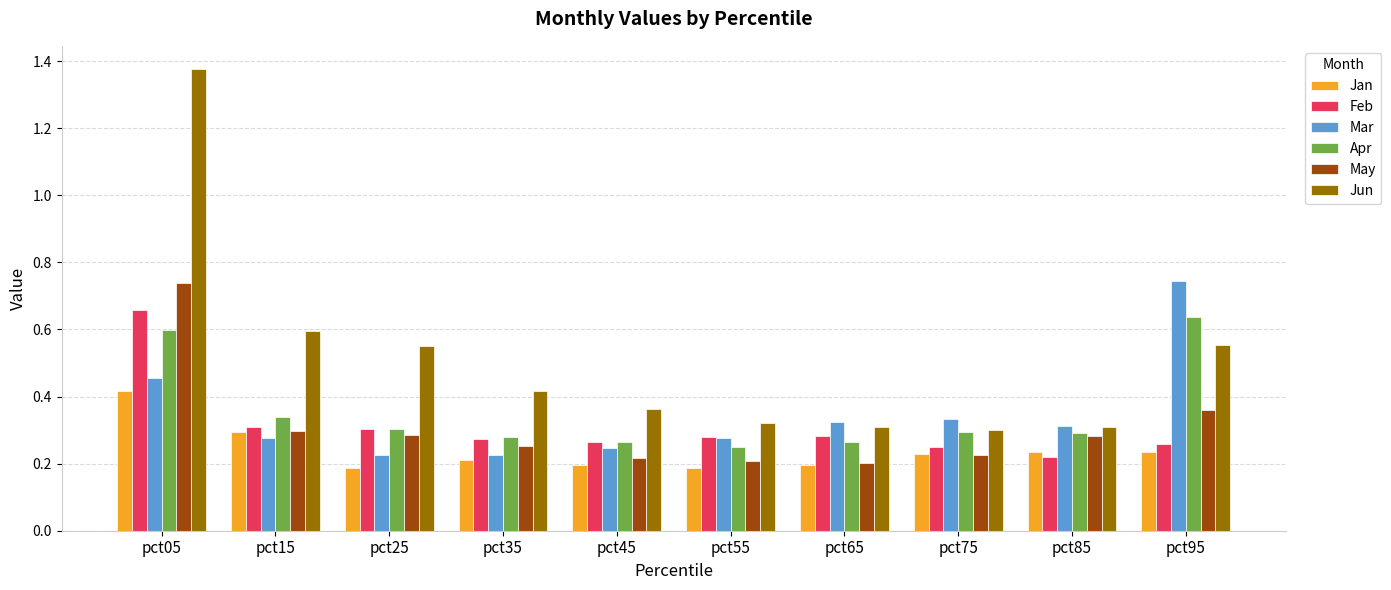

At which label is Feb closest to 0?

pct85